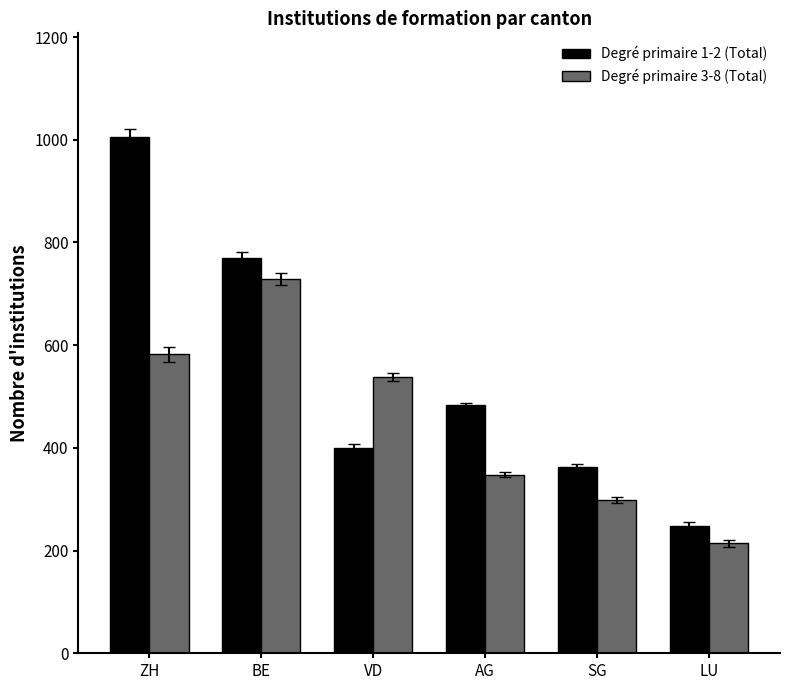

Count the number of data series in this chart.

2